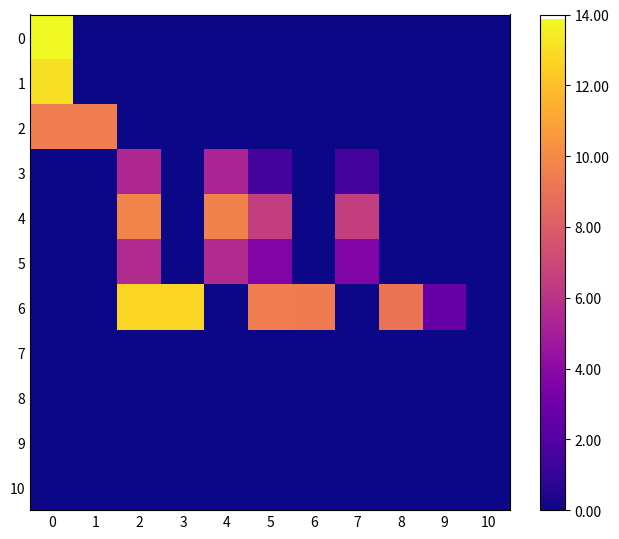

Between 3 and 8, which series saw the biggest shift?

6